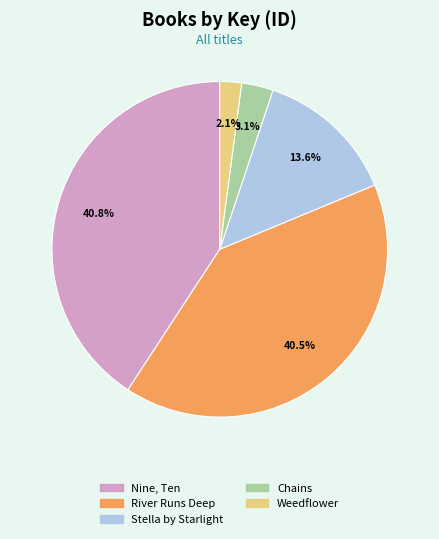

Does any single category account for the majority?

No